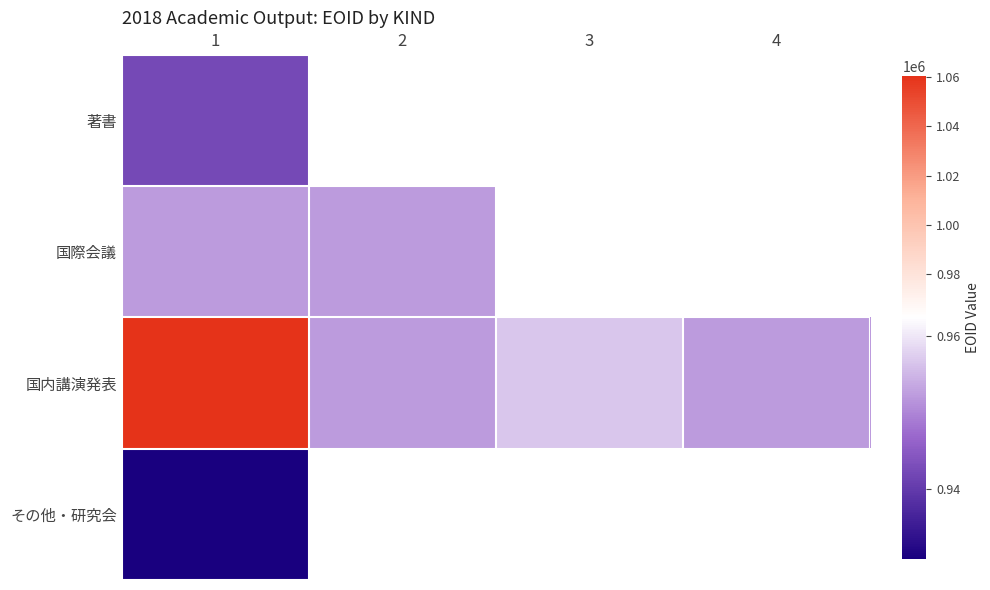

Is the value of 国内講演発表 at 4 greater than the value of その他・研究会 at 1?

Yes